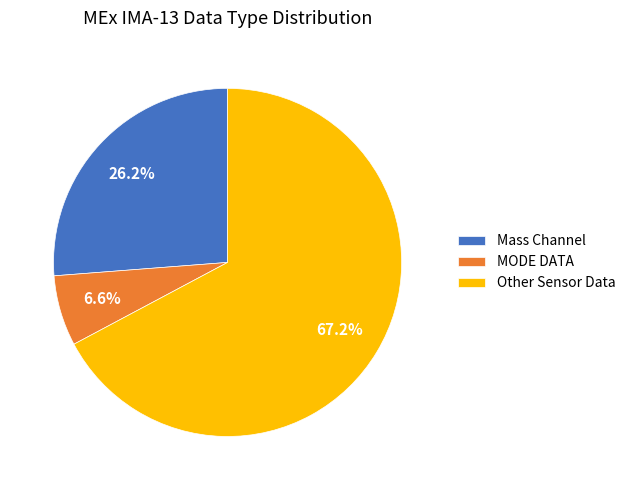

Do Mass Channel and MODE DATA together represent more than half of the pie?

No